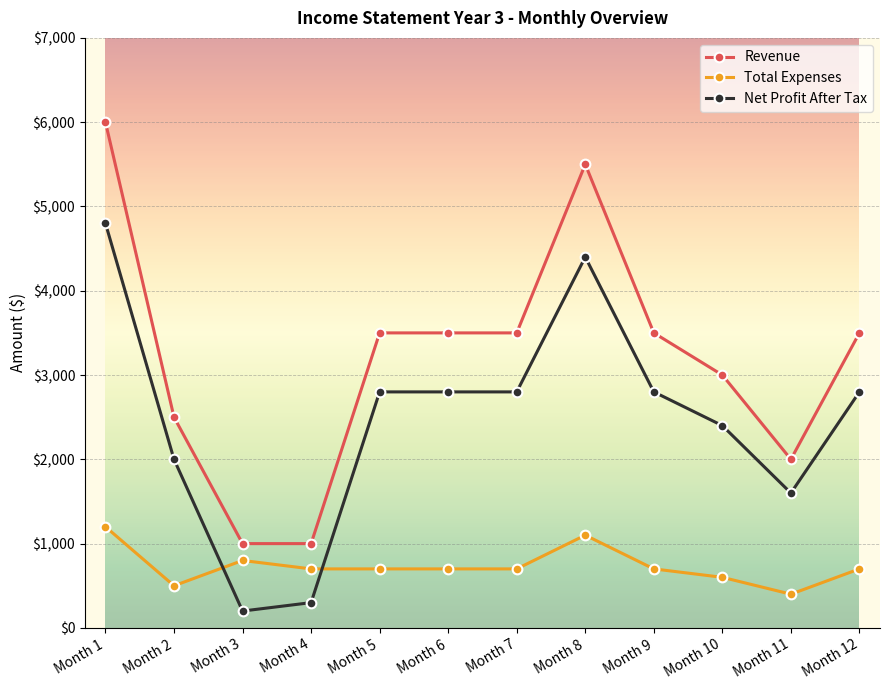

True or false: Net Profit After Tax has more than 2 interior local peaks.

False